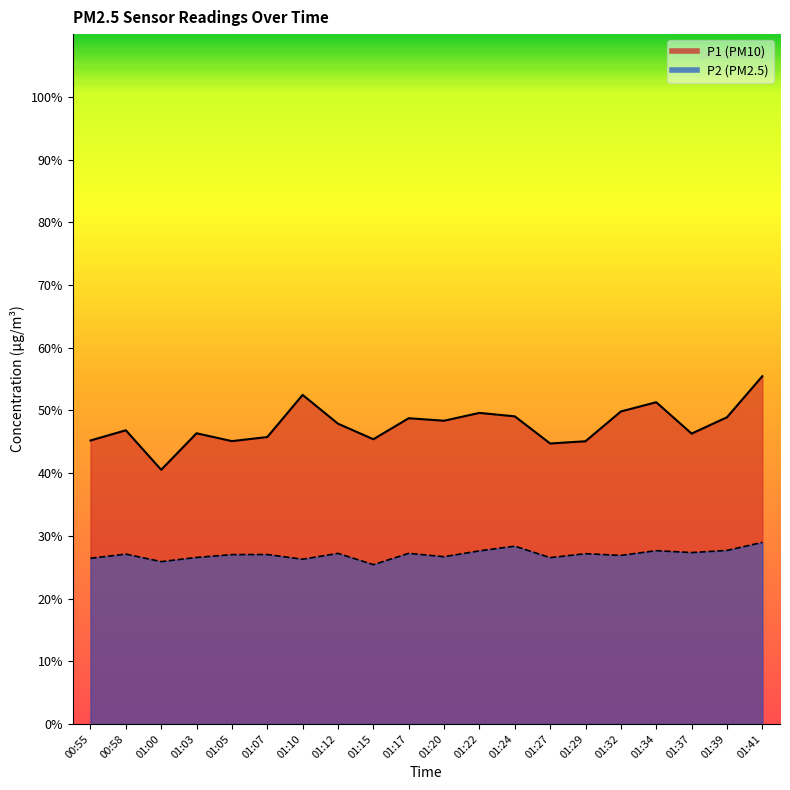

List the series in order of their peak value, highest first.

P1, P2